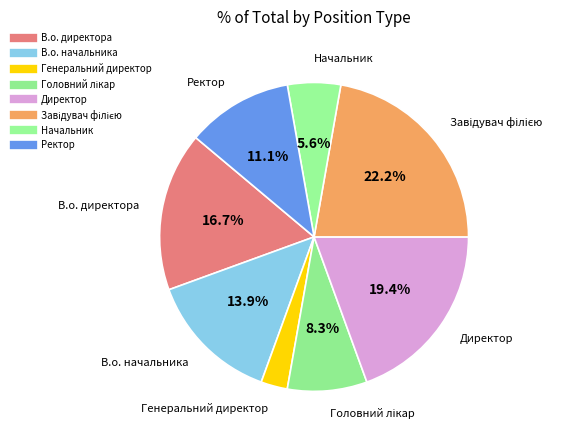

How many segments does this pie chart have?

8